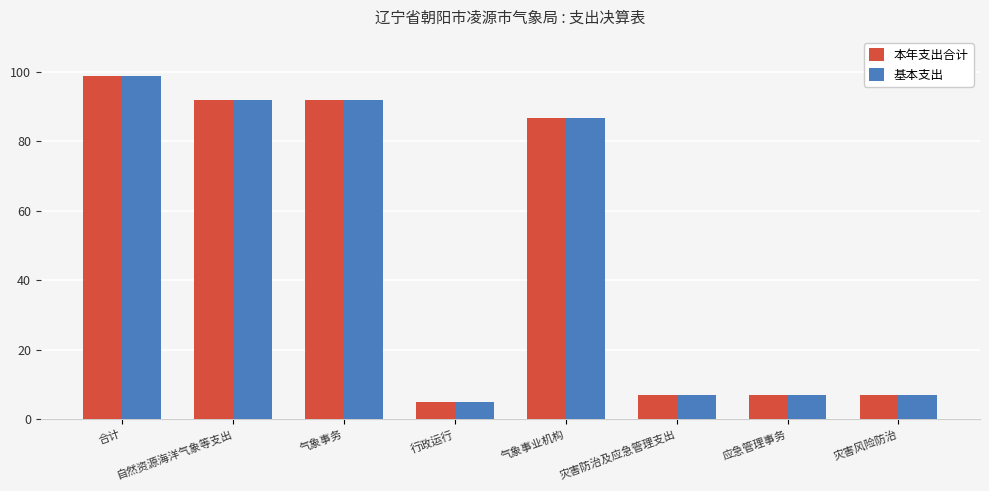

The value of 本年支出合计 at 自然资源海洋气象等支出 is 43.3. True or false?

False